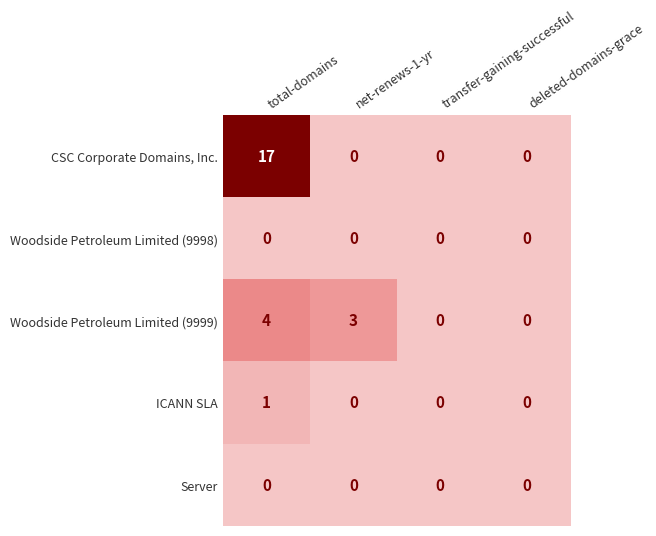

How many ICANN SLA values are between 0 and 1?

4